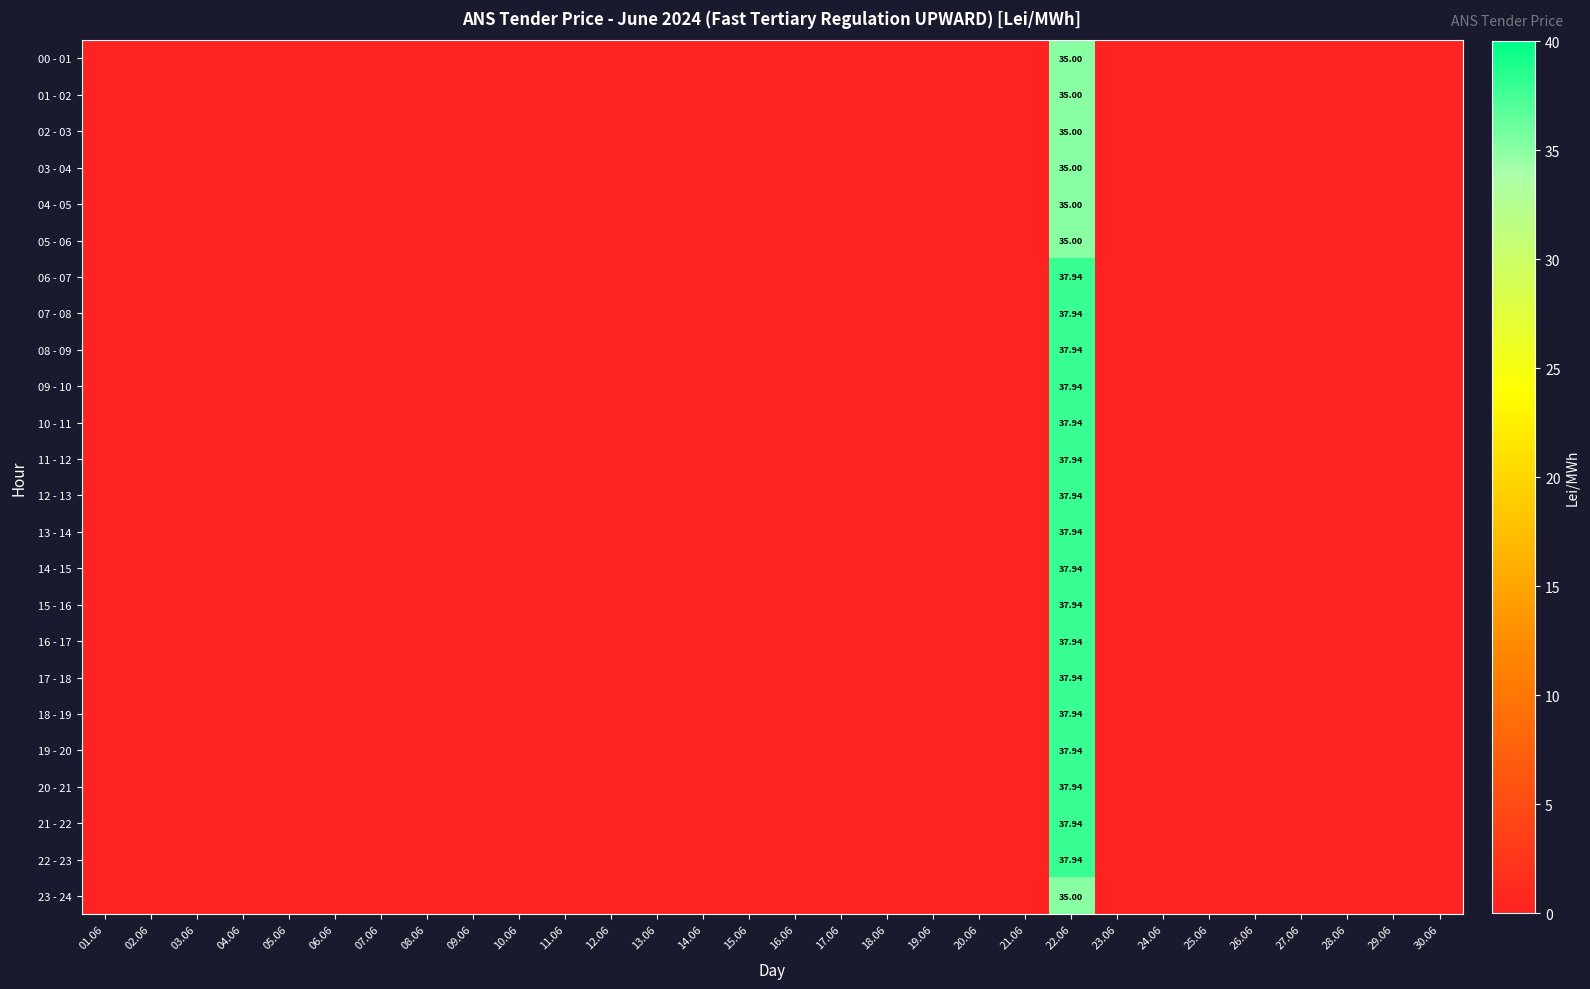

Rank the categories by 19 - 20 value from highest to lowest.

22.06, 01.06, 02.06, 03.06, 04.06, 05.06, 06.06, 07.06, 08.06, 09.06, 10.06, 11.06, 12.06, 13.06, 14.06, 15.06, 16.06, 17.06, 18.06, 19.06, 20.06, 21.06, 23.06, 24.06, 25.06, 26.06, 27.06, 28.06, 29.06, 30.06